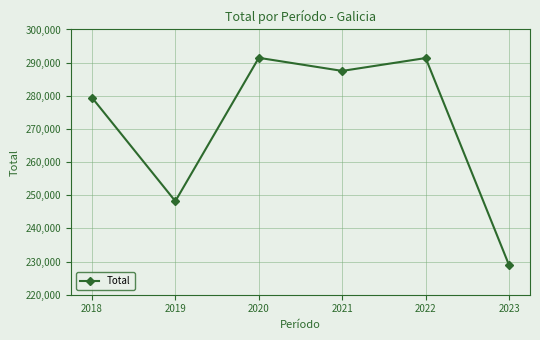

How many categories are shown in the chart?

6